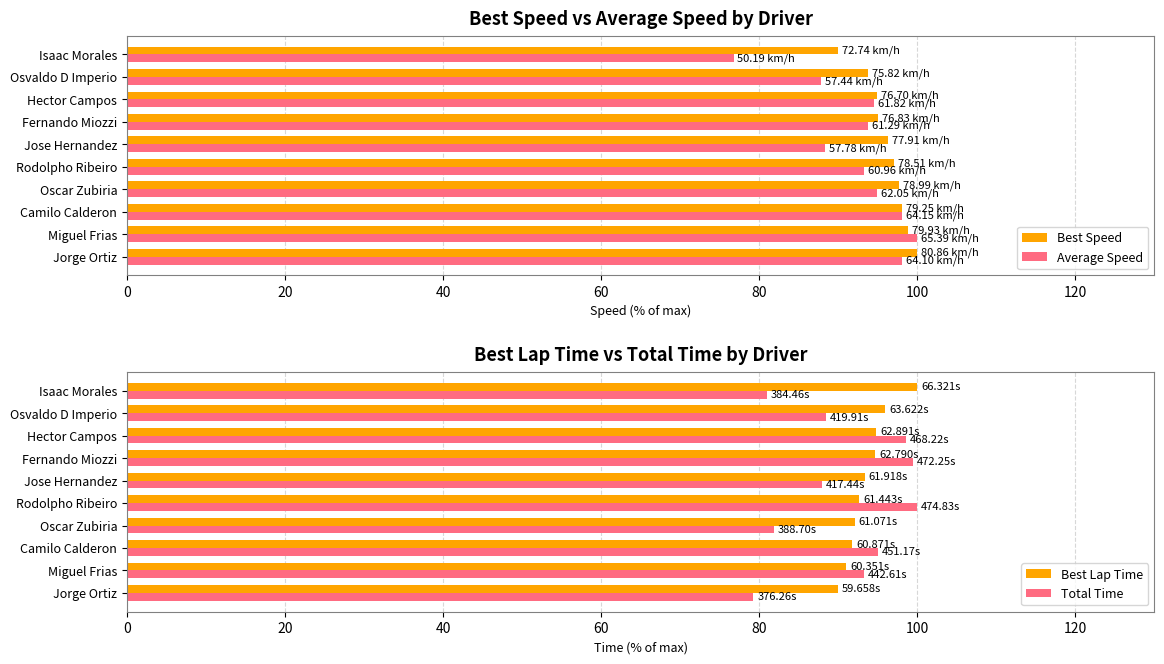

What value does the Total Time series have at Camilo Calderon?

95.0